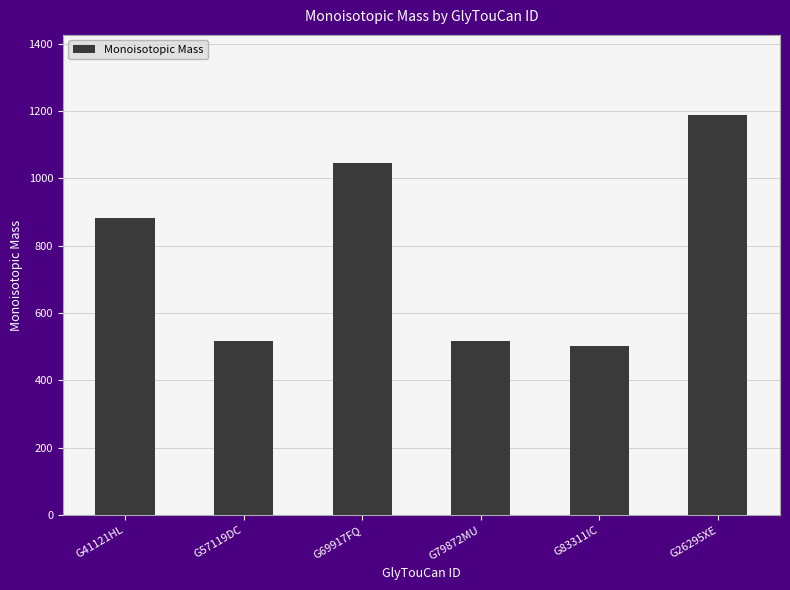

Are the bars grouped side by side (vs. stacked)?

No